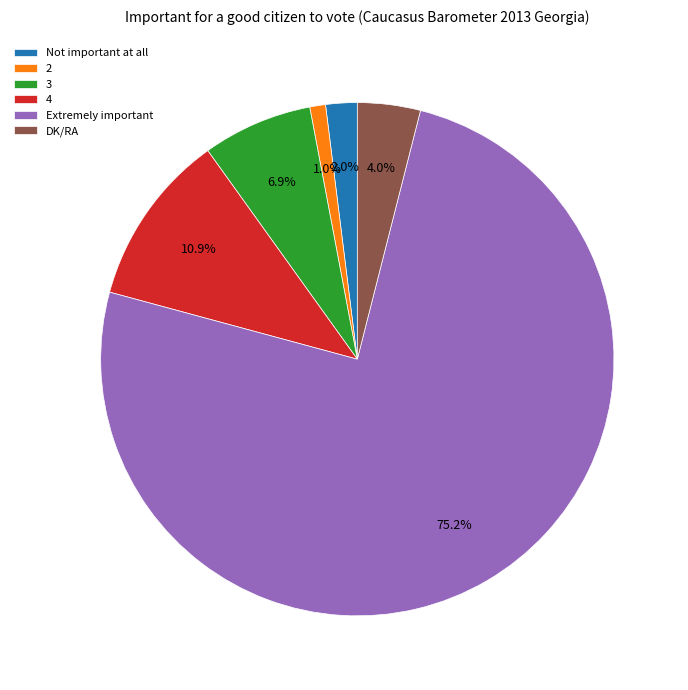

The 2 slice represents 15% of the pie. True or false?

False